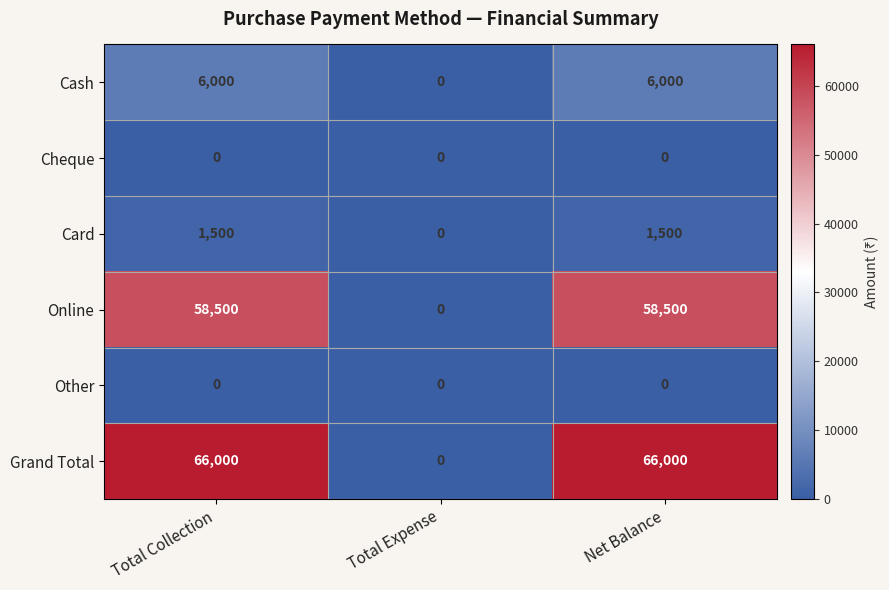

Which series has the widest spread of values?

Grand Total